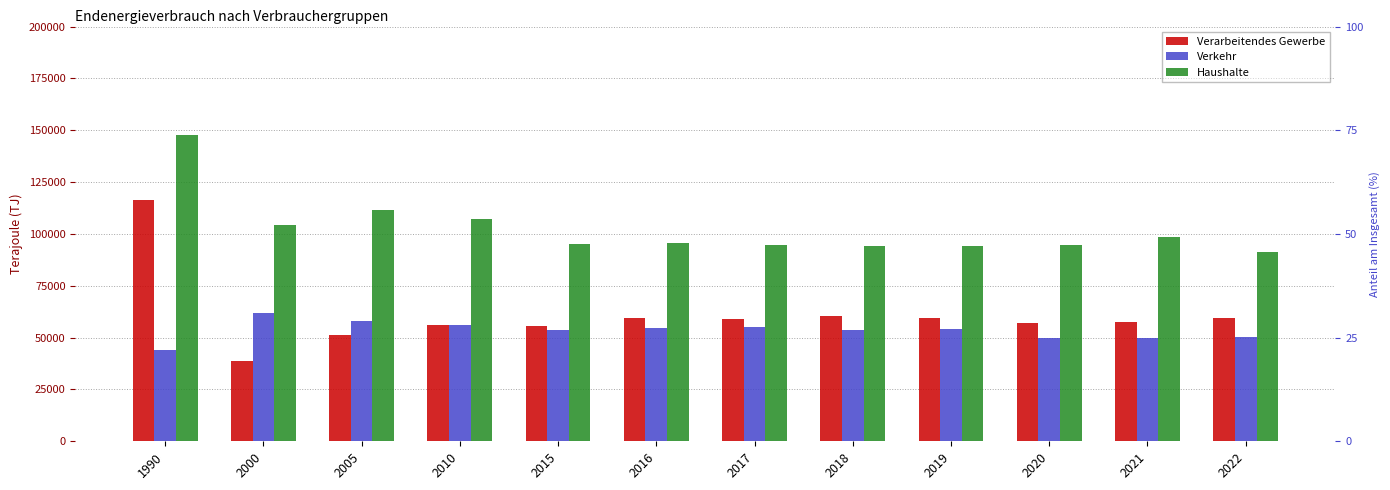

Reading left to right, list all the values displayed in this chart.

Verarbeitendes Gewerbe: 1990=116264.0	2000=38638.8	2005=51078.8	2010=56183.4	2015=55828.7	2016=59600.4	2017=58790.0	2018=60389.9	2019=59460.2	2020=57041.3	2021=57357.5	2022=59538.1
Verkehr: 1990=44083.0	2000=61748.1	2005=57833.2	2010=55966.8	2015=53820.3	2016=54446.4	2017=54948.5	2018=53641.5	2019=54281.6	2020=49868.8	2021=49994.7	2022=50474.9
Haushalte: 1990=147583.0	2000=104315.3	2005=111723.3	2010=107365.7	2015=95379.7	2016=95572.4	2017=94564.8	2018=94121.1	2019=94018.3	2020=94447.0	2021=98373.7	2022=91109.3